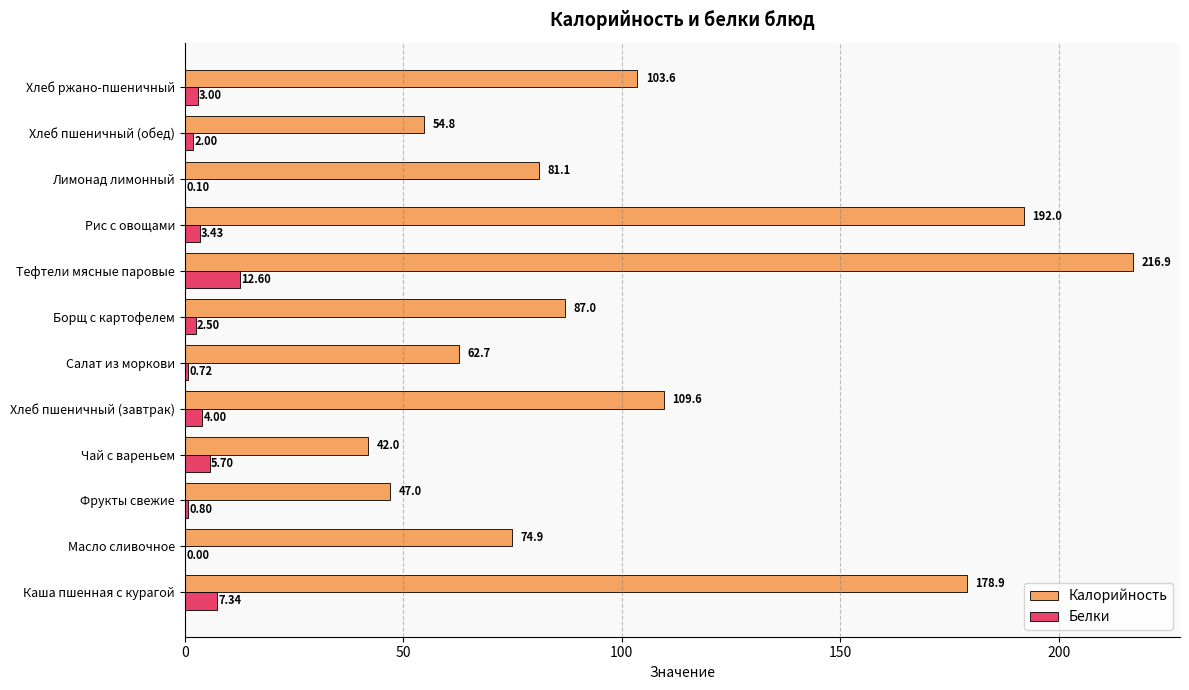

What is the sum of the Белки values at Каша пшенная с курагой and Тефтели мясные паровые?

19.9